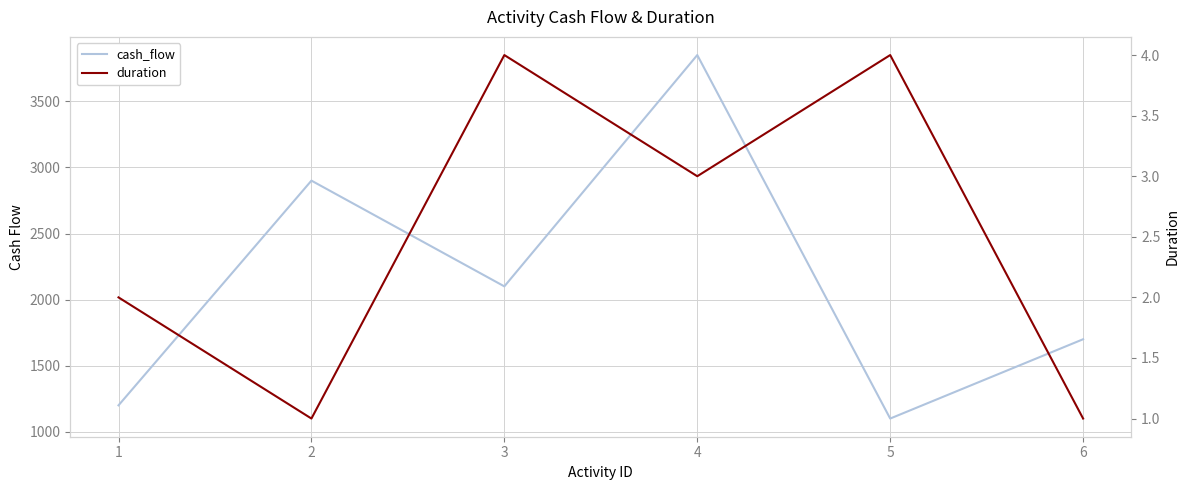

What is the difference between the highest and lowest values at 2?

2899